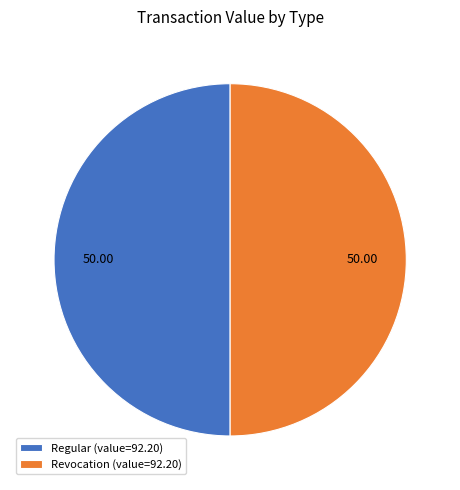

Do Regular (value=92.20) and Revocation (value=92.20) together represent more than half of the pie?

Yes